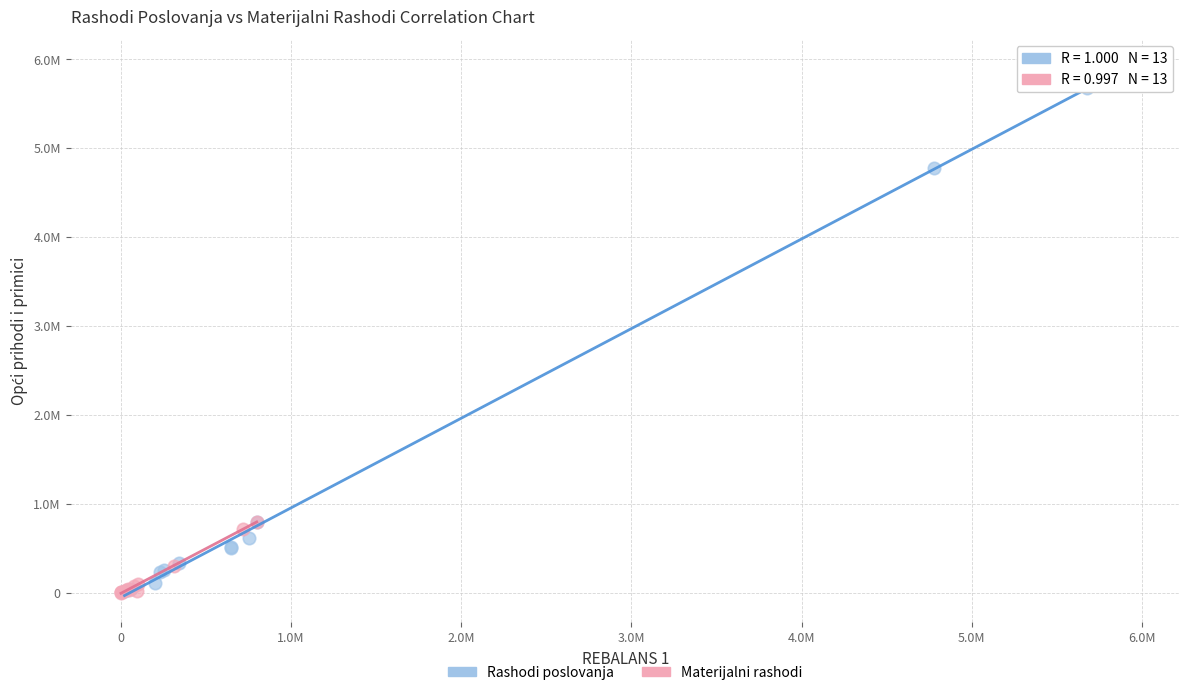

Which series has the widest spread of Y values?

Rashodi poslovanja